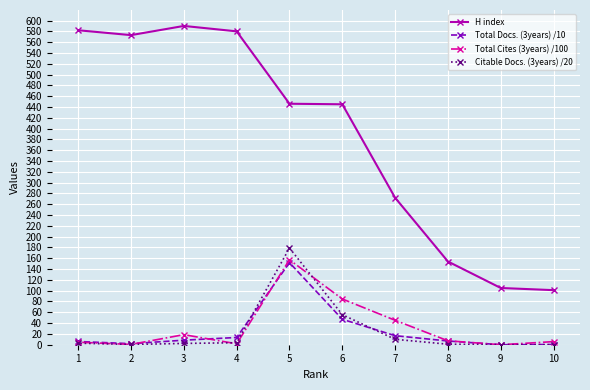

The value of Total Cites (3years) /100 at 4 is 3.1. True or false?

False